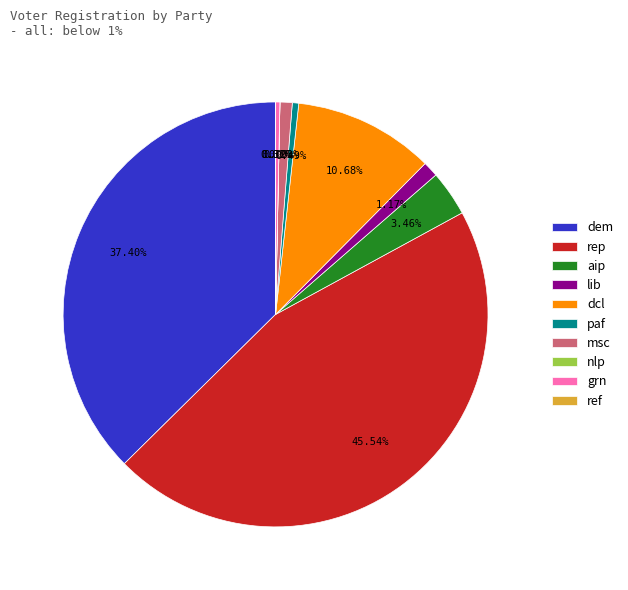

What is the ratio of the value at dcl to the value at rep?

0.2